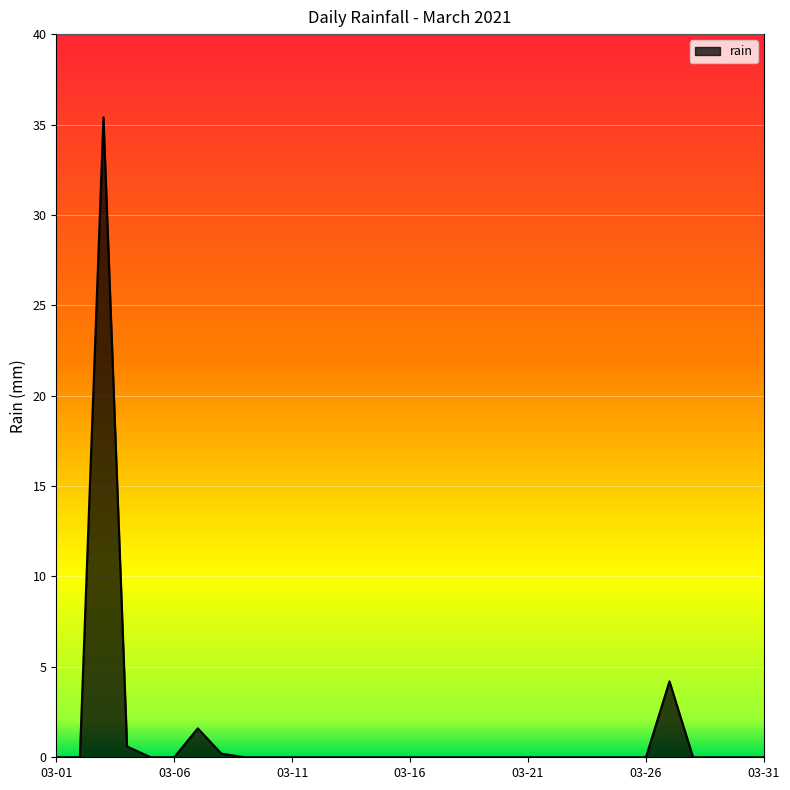

What is the difference between the maximum and minimum values?

35.4